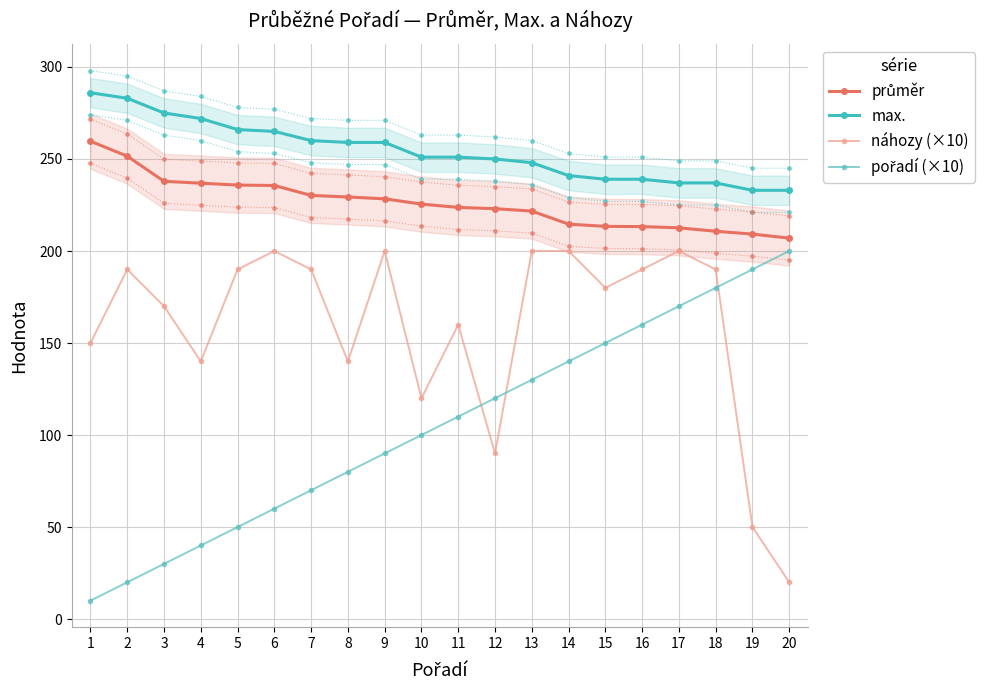

How many data points in náhozy (×10) are less than 190?

10